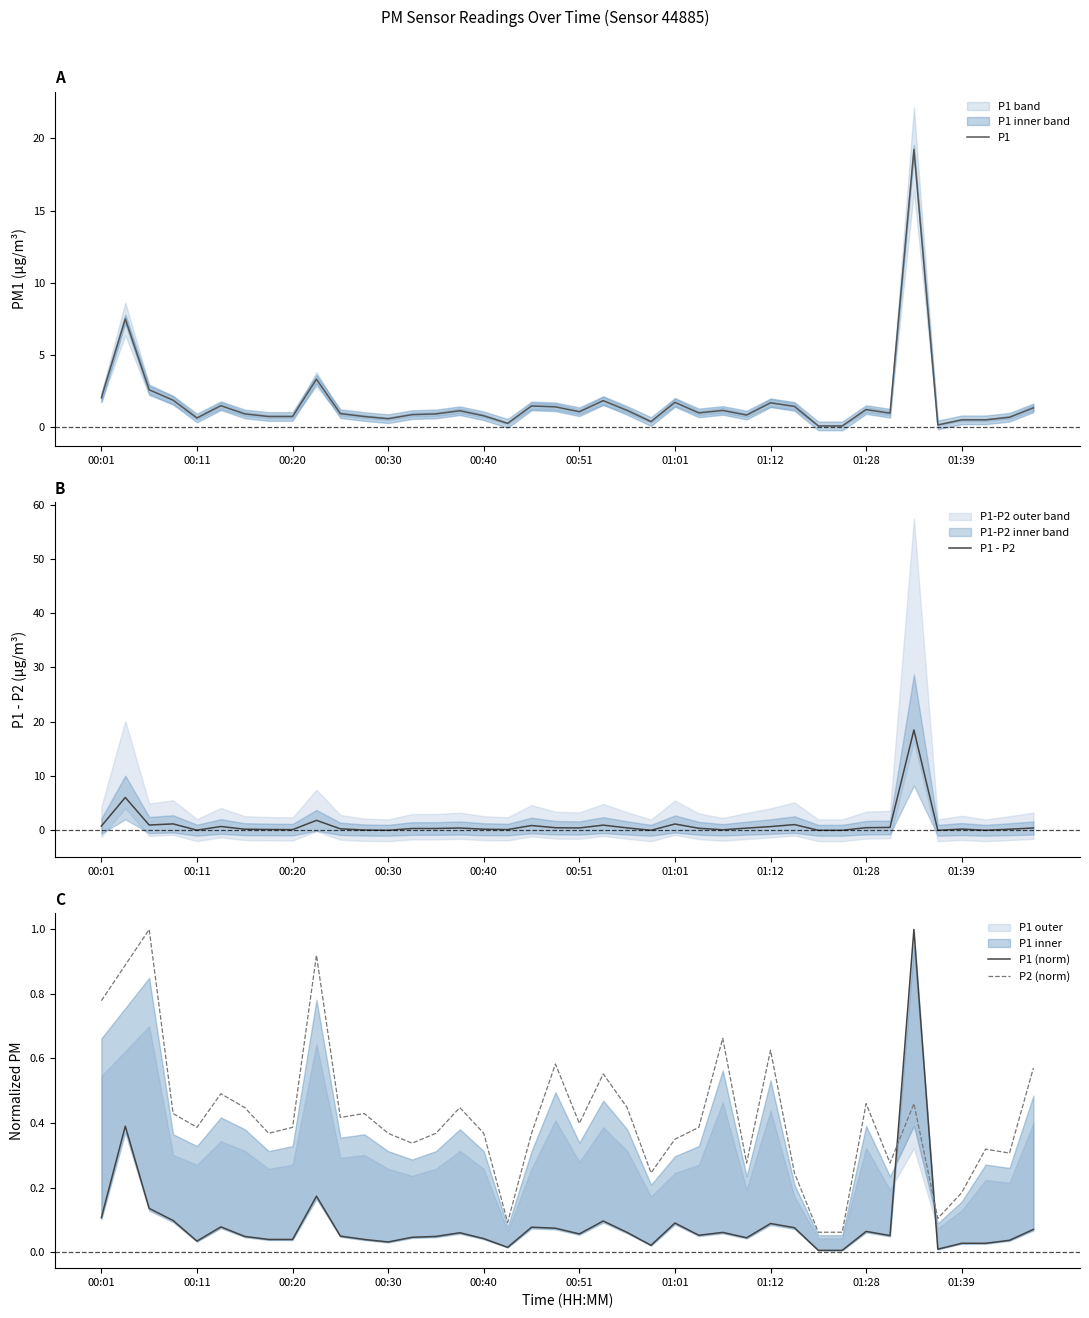

What is the highest value of the P1 - P2 series?

18.5